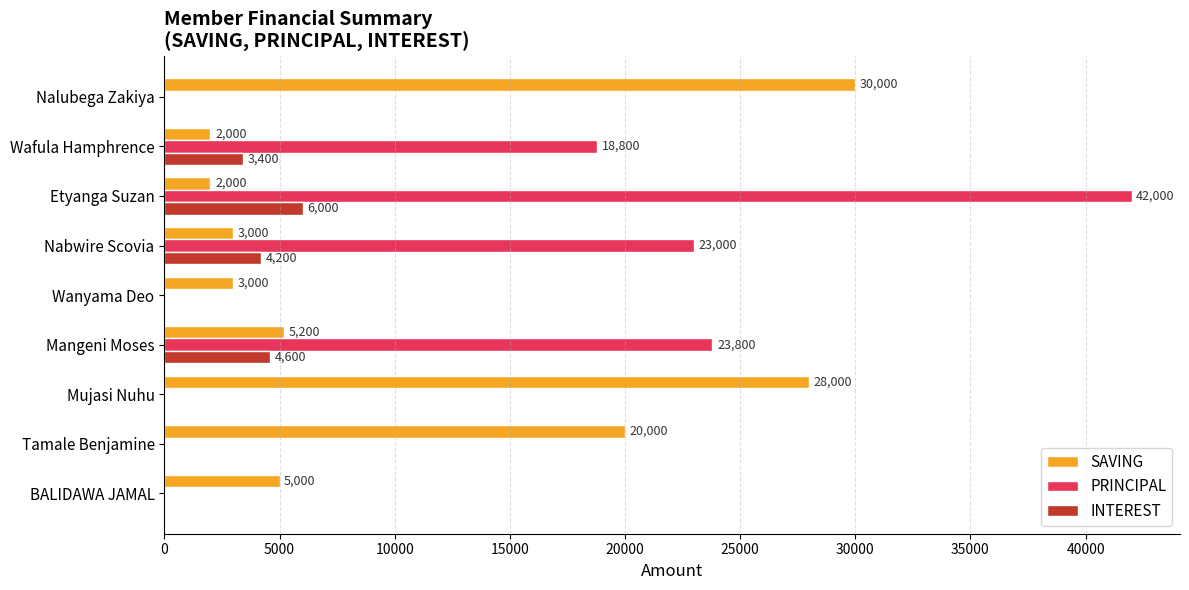

What is the greatest value displayed?

42000